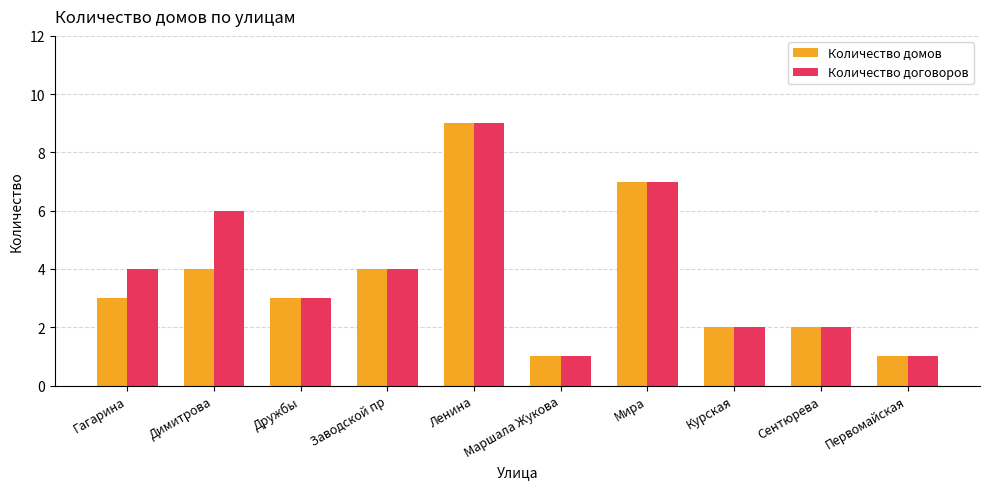

What are all the series names shown in the legend?

Количество домов, Количество договоров